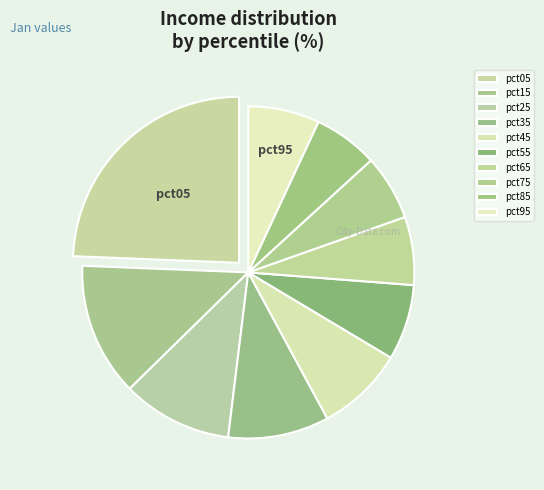

What percentage is the pct65 slice, to the nearest percent?

7%